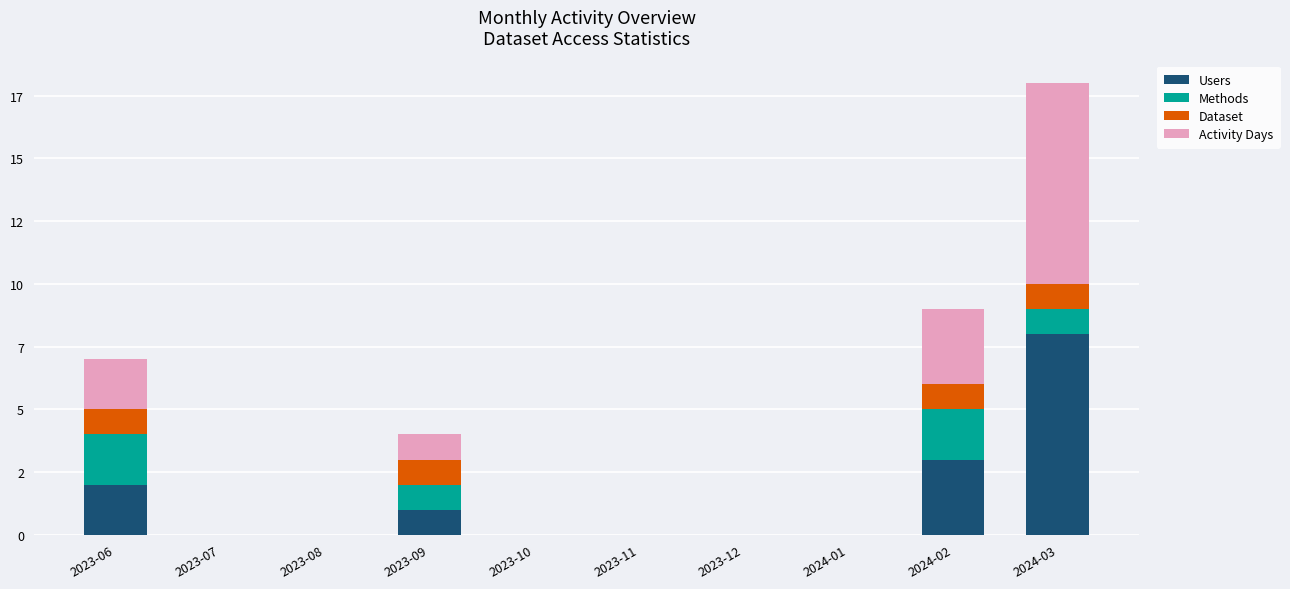

What are all the series names shown in the legend?

Users, Methods, Dataset, Activity Days